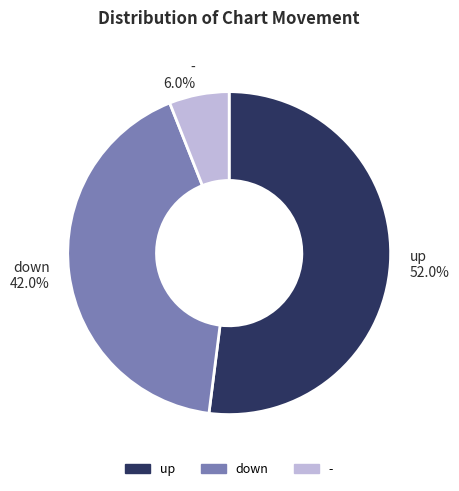

Which has a higher value, down or -?

down